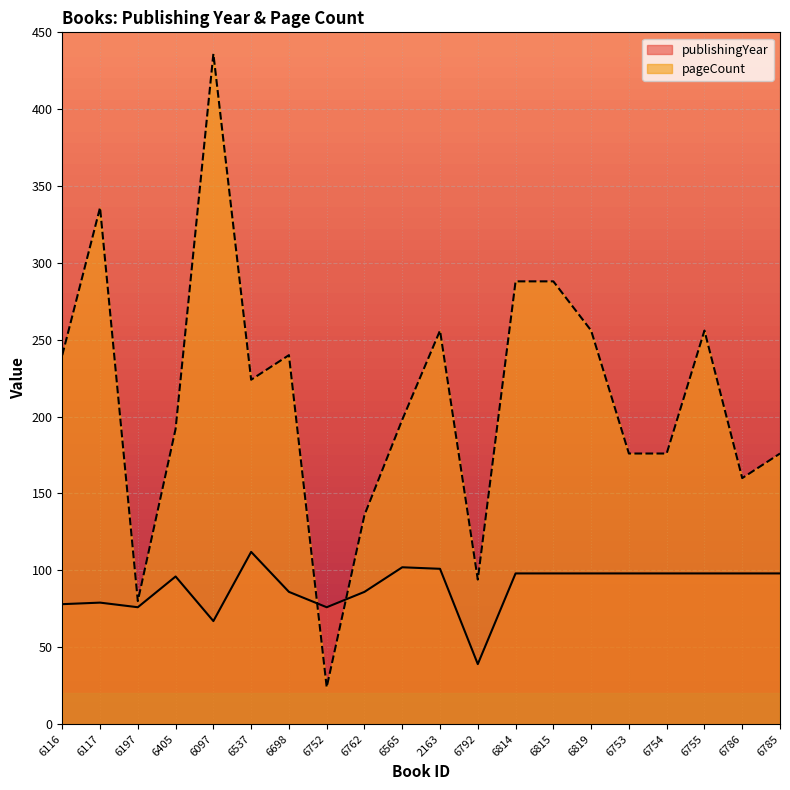

Count the number of categories in the chart.

20